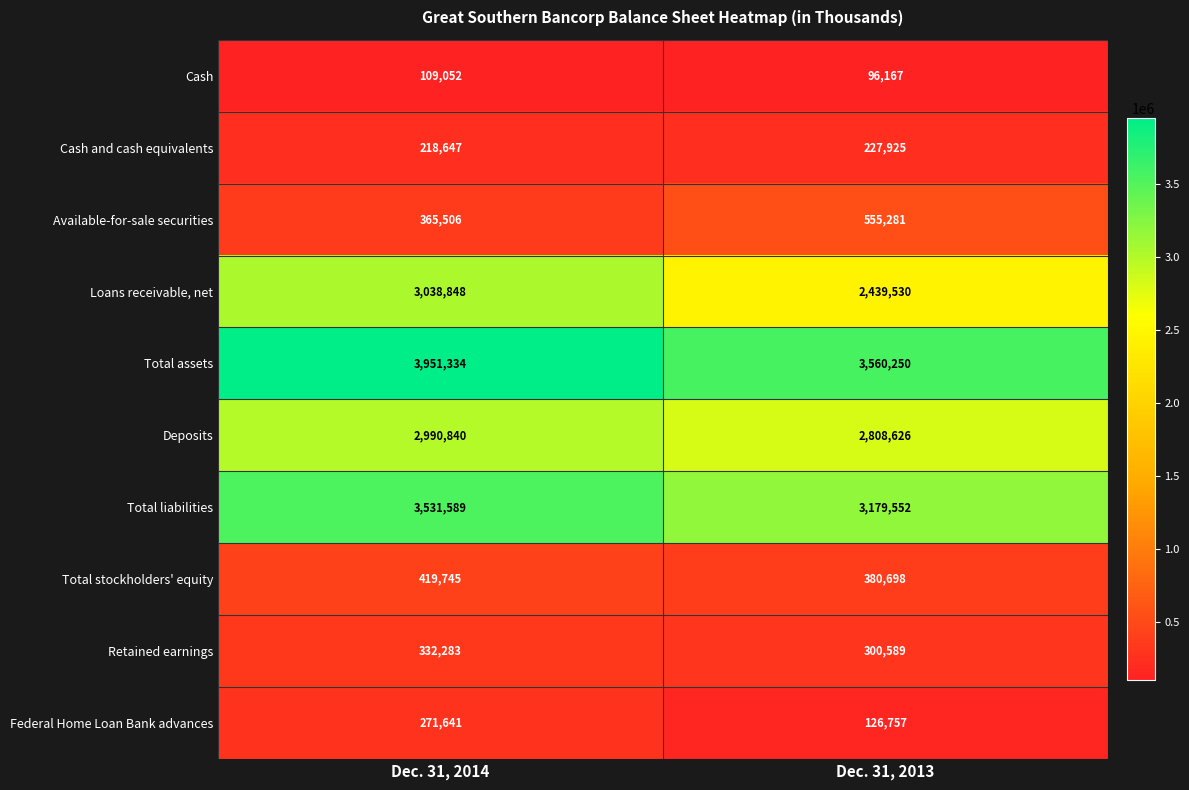

What is the sum of all Total assets values?

7511584